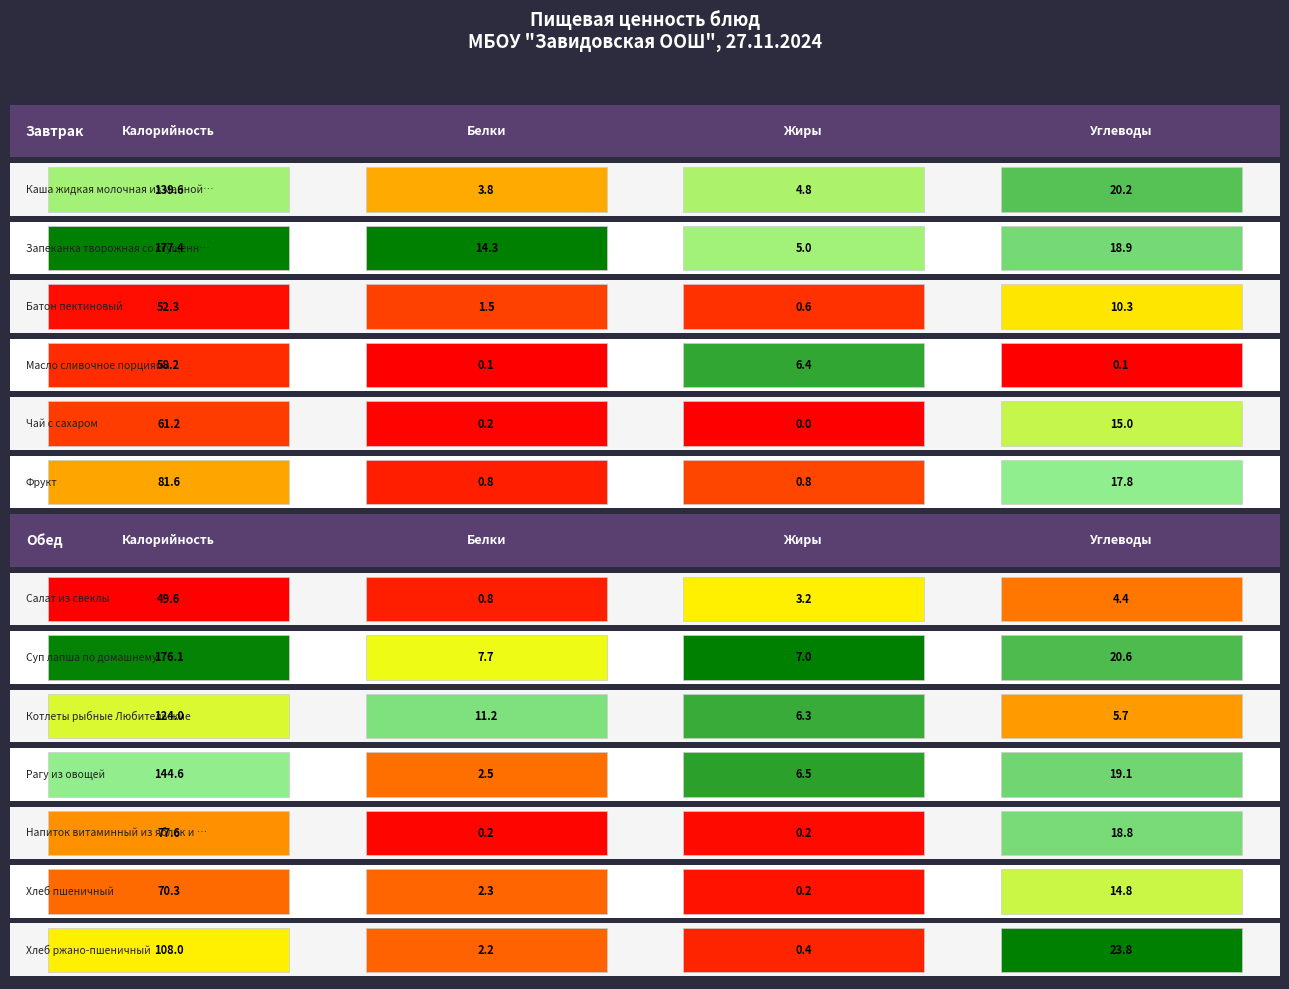

Is it true that Запеканка творожная со сгущенным молоком equals 14.3 at 1?

True